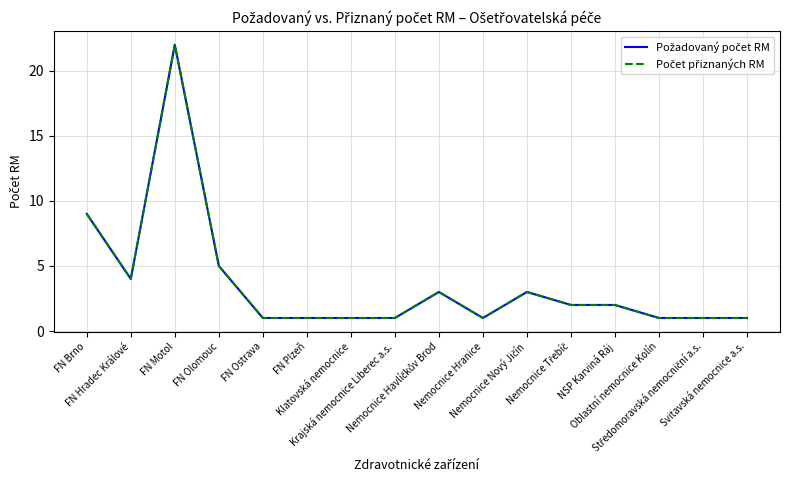

What position from the right is NSP Karviná Ráj?

4